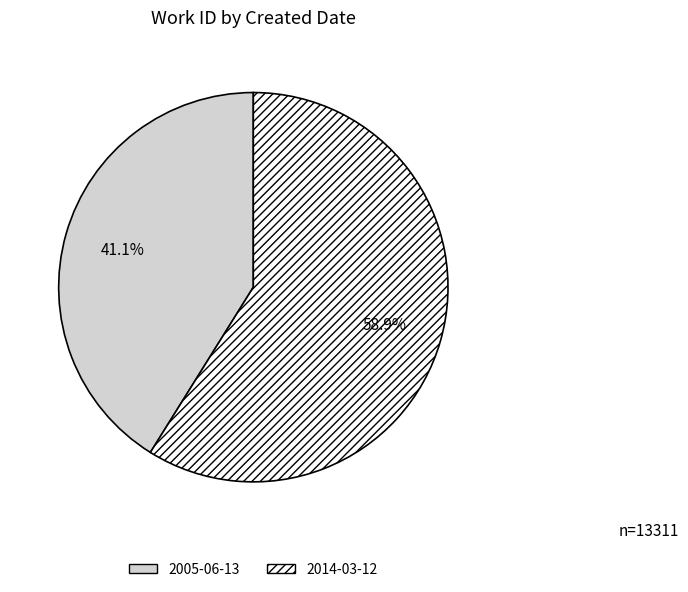

To the nearest percent, what percentage of the pie is 2014-03-12?

59%